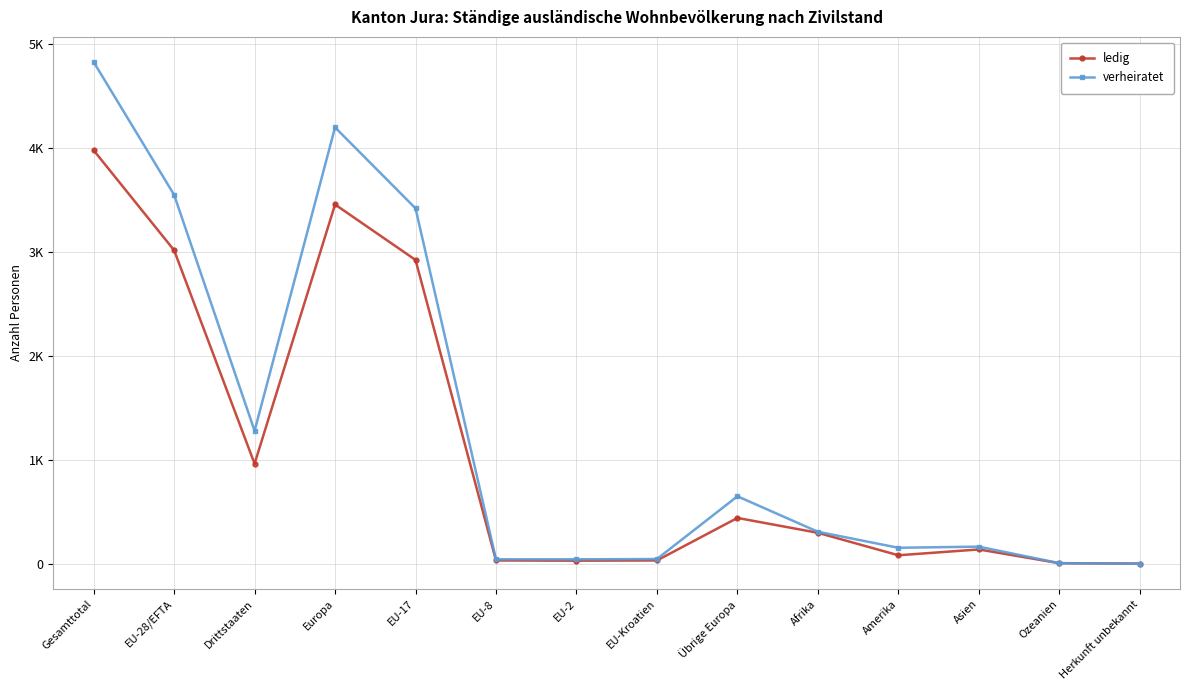

True or false: ledig has a value of 297 at Afrika.

True